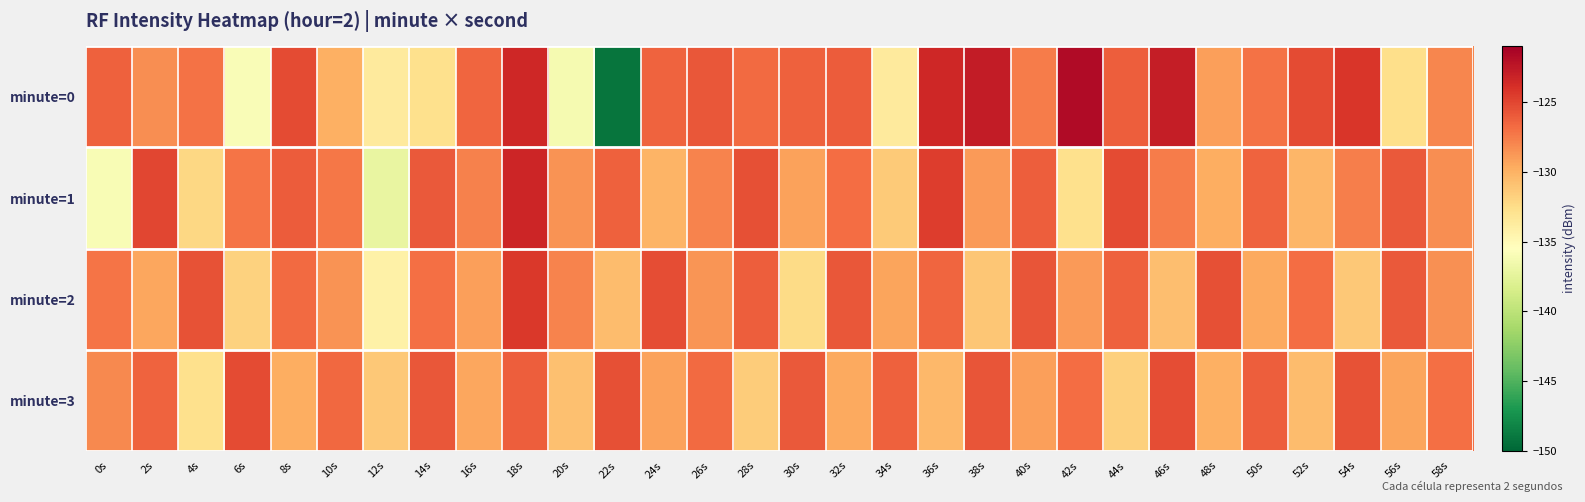

List the series in order of their peak value, lowest first.

minute=3, minute=2, minute=1, minute=0